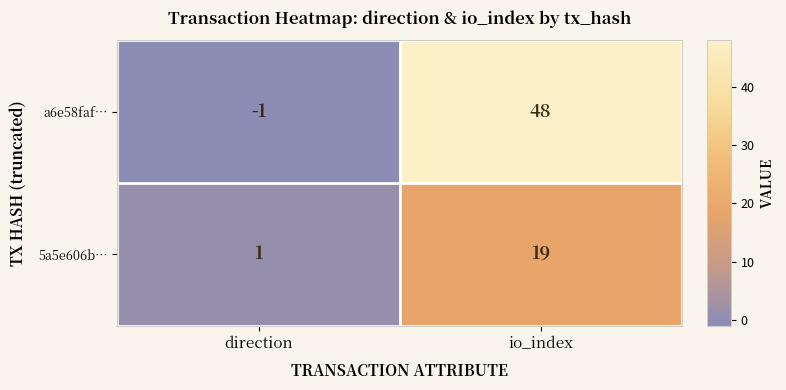

Is the value of a6e58faf… at direction greater than the value of 5a5e606b… at io_index?

No